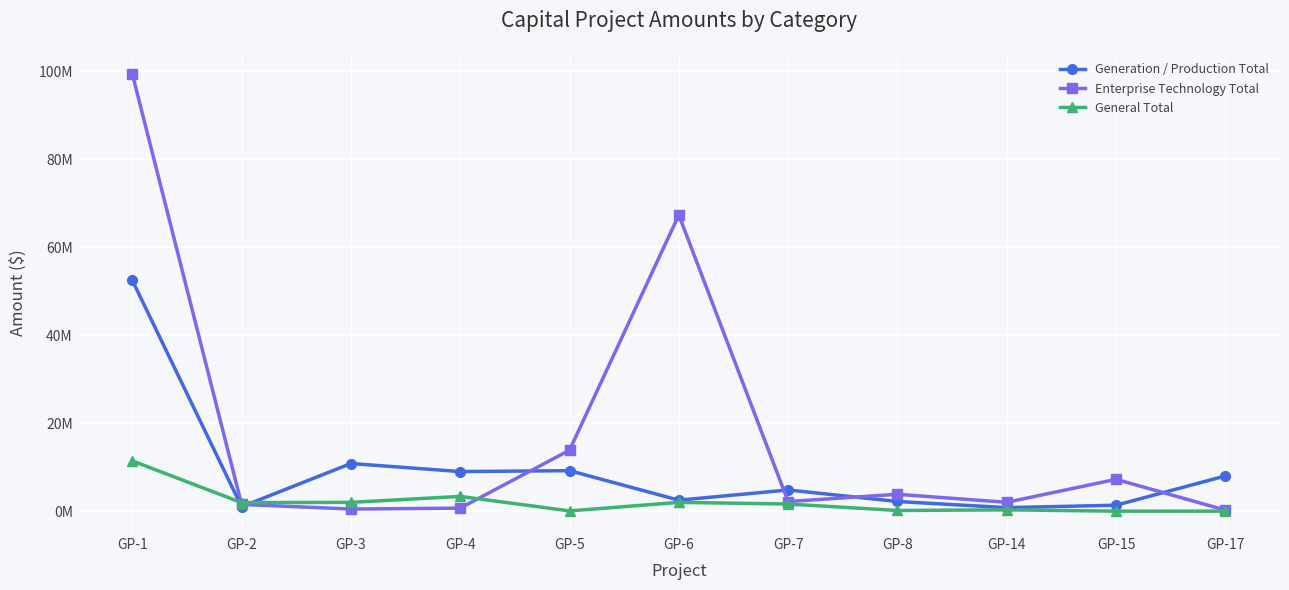

What are all the series names shown in the legend?

Generation / Production Total, Enterprise Technology Total, General Total